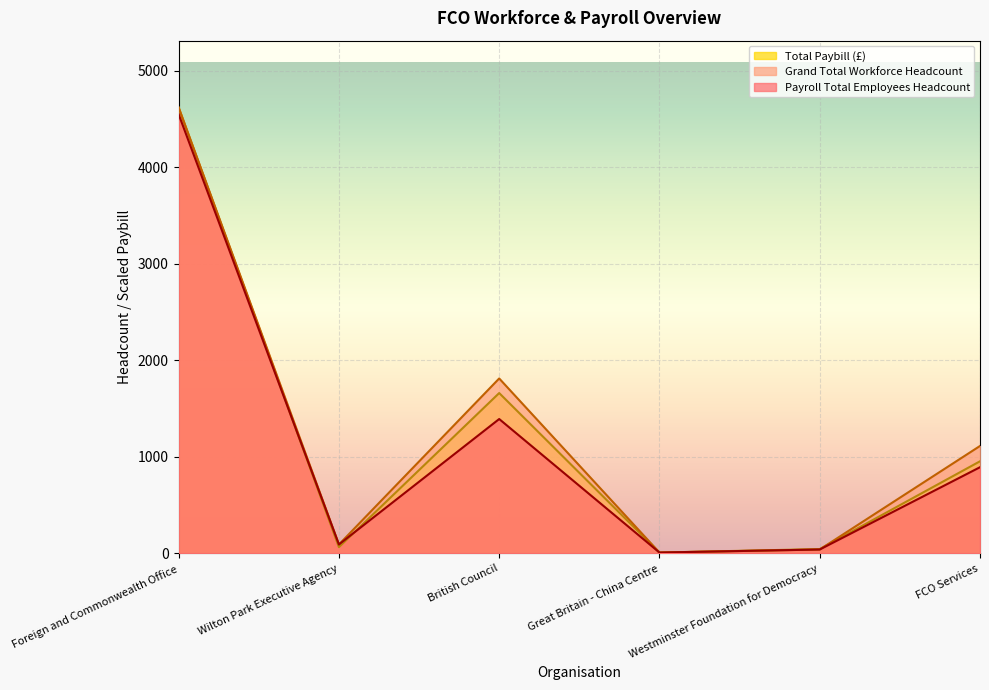

What is the difference between the Payroll Staff Costs Total paybill for payroll staff values at British Council and Wilton Park Executive Agency?

1595.3